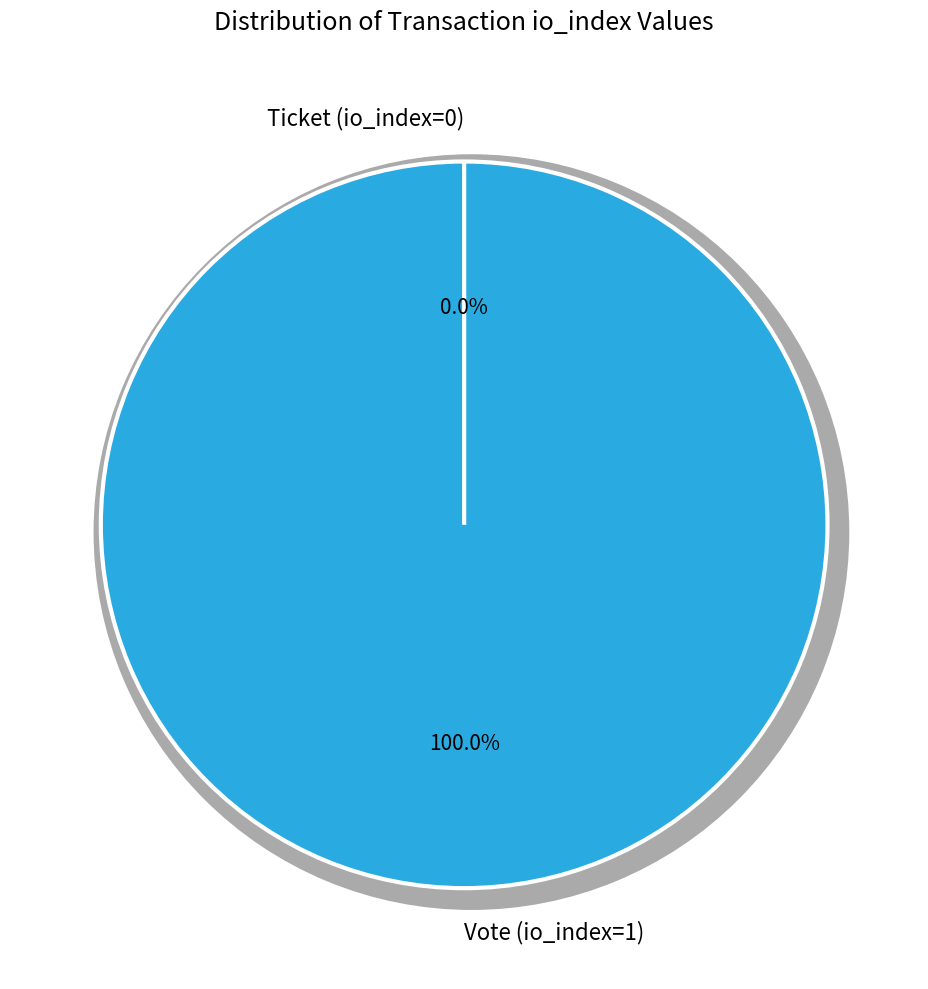

What is the largest slice in the pie chart?

Vote (io_index=1)